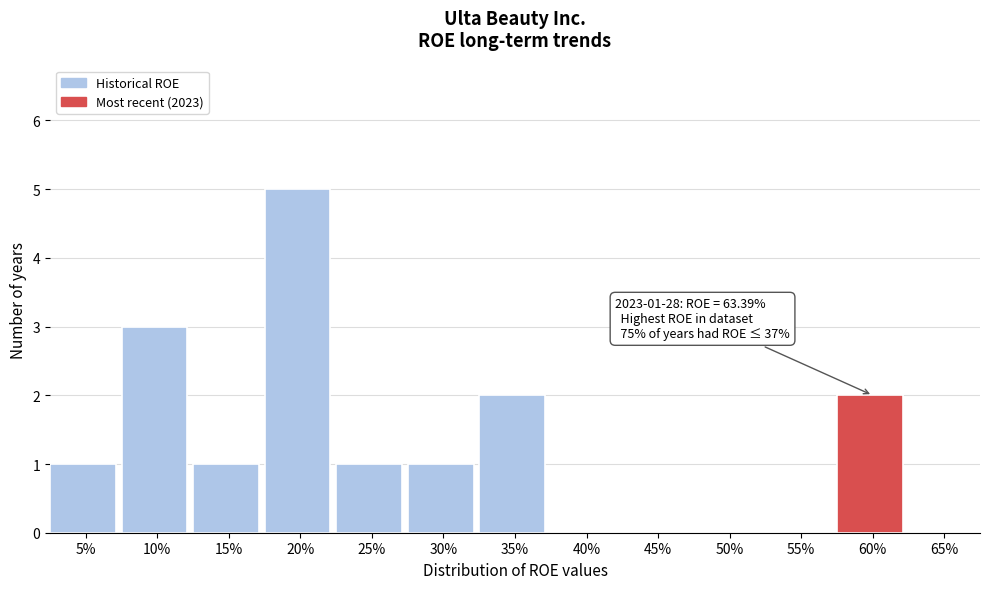

Reading left to right, what are all the values shown in this chart?

5%=1	10%=3	15%=1	20%=5	25%=1	30%=1	35%=2	40%=0	45%=0	50%=0	55%=0	60%=2	65%=0